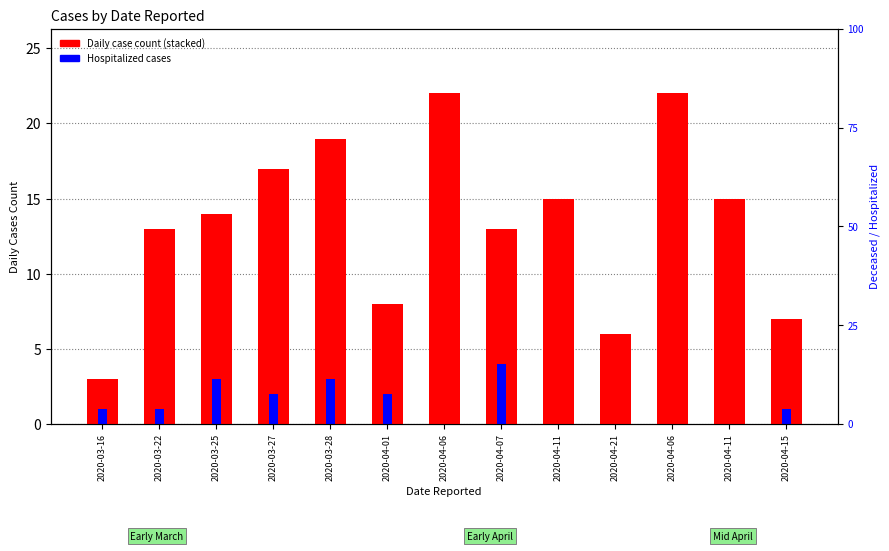

Which series has the largest total across all categories?

Secondary Cases